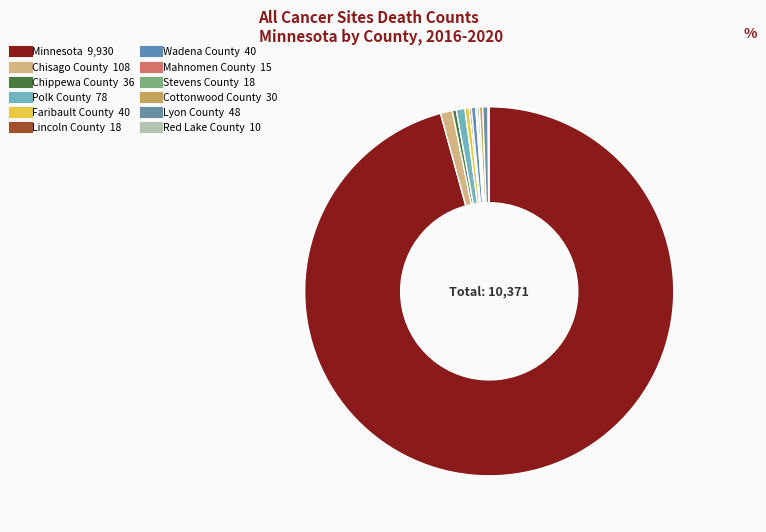

Rank the categories by value from lowest to highest.

Red Lake County, Mahnomen County, Lincoln County, Stevens County, Cottonwood County, Chippewa County, Faribault County, Wadena County, Lyon County, Polk County, Chisago County, Minnesota